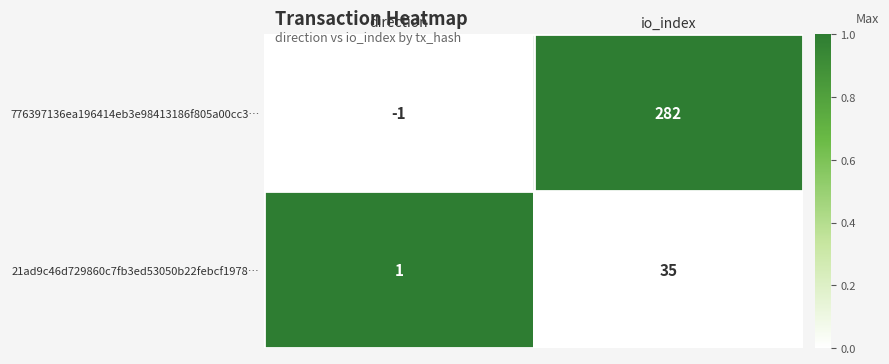

How many categories are shown in the chart?

2